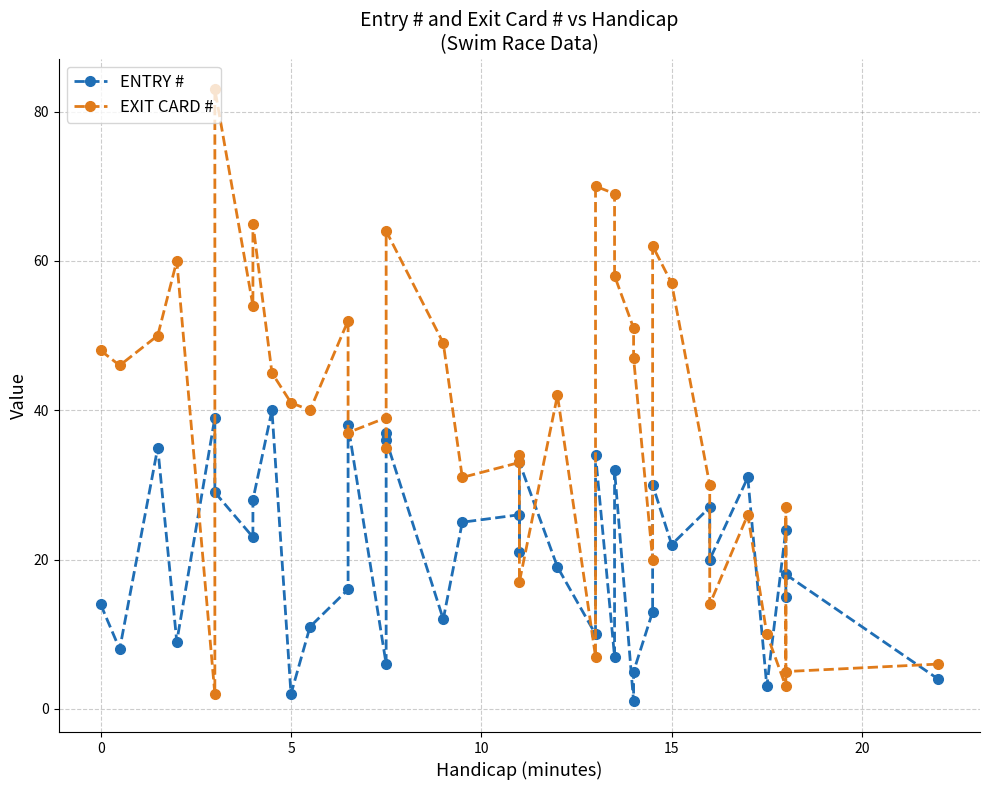

At how many categories does at least one series exceed 5?

39